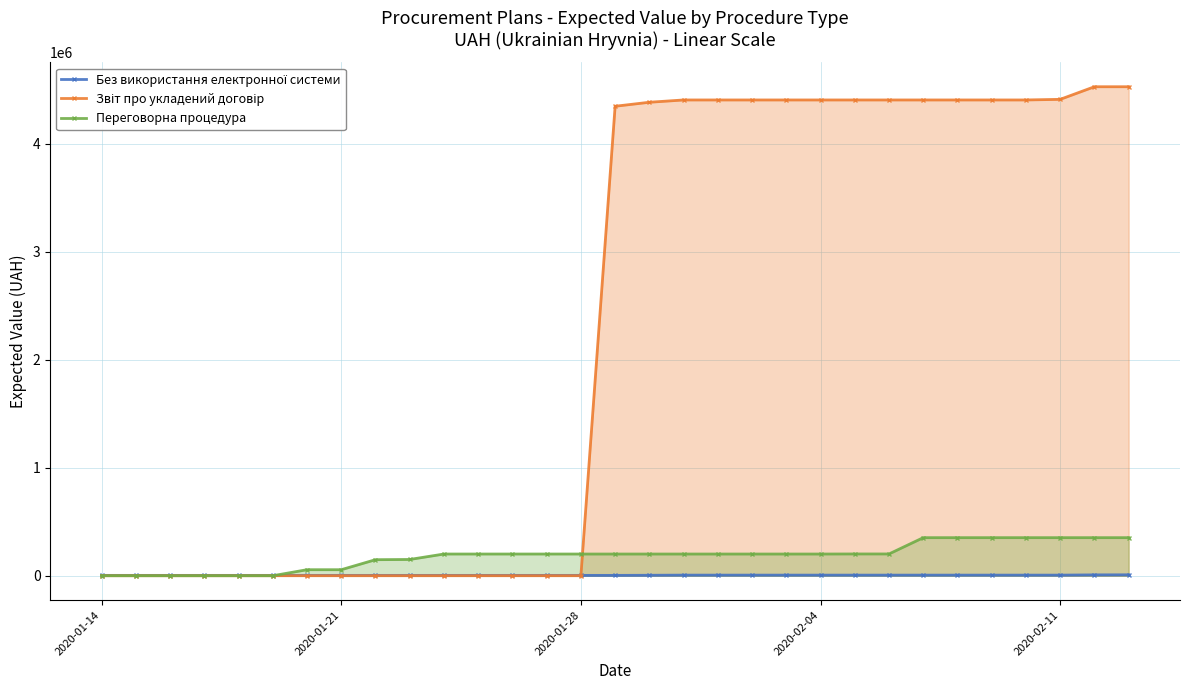

What is the maximum value shown in the chart?

4528000.0